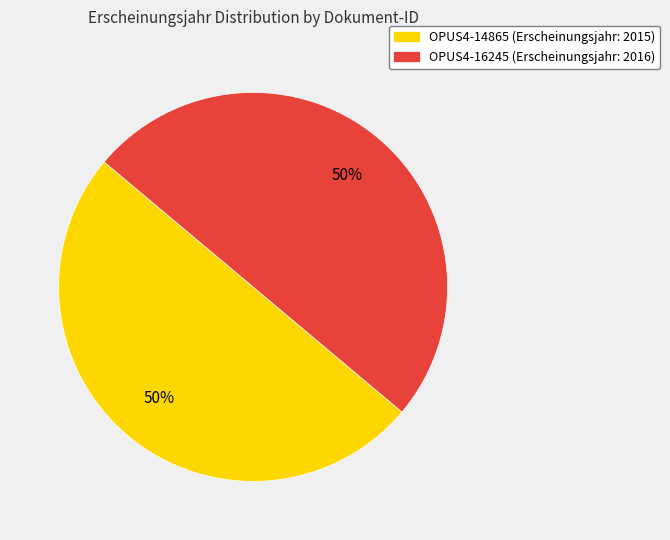

The OPUS4-16245 slice represents 63% of the pie. True or false?

False